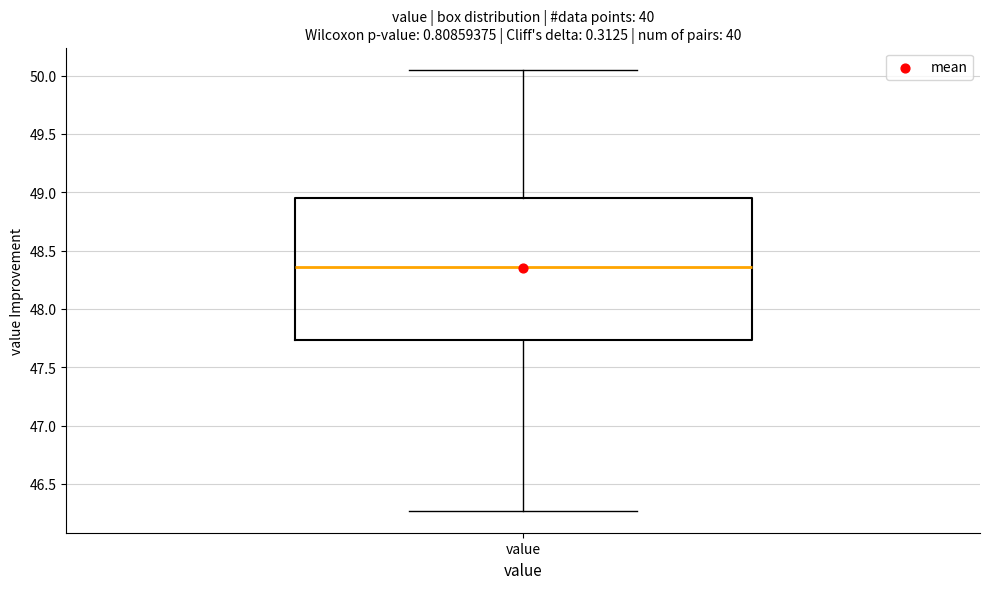

Read this box plot against the y-axis: the position of the median line, the range covered by the box, and the ends of both whiskers. The values are not printed on the chart, so give them approximately, as read against the axis.

median 48.35, box 47.75 to 48.95, whiskers 46.25 to 50.05